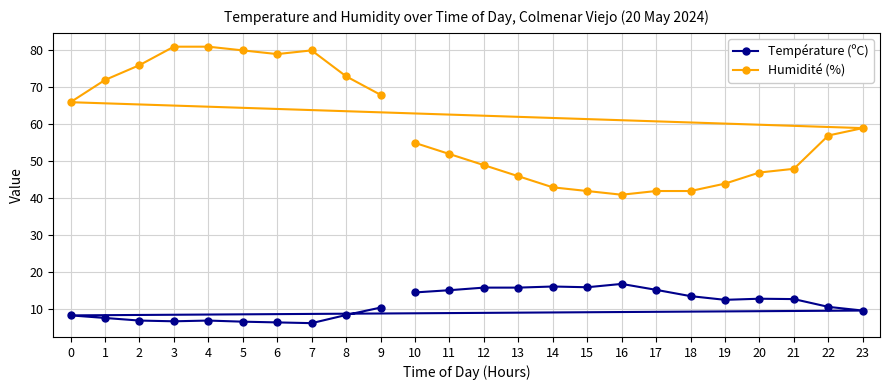

What is the sum of the Température (ºC) values at 21 and 20?

25.7